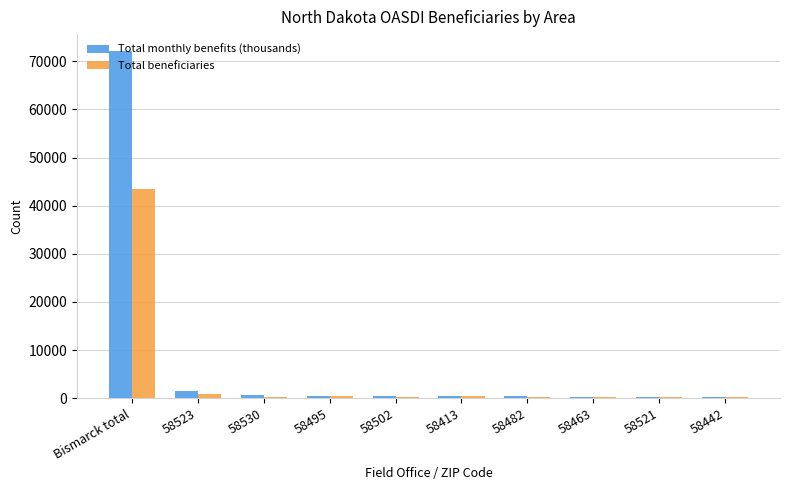

What is the greatest value displayed?

72050